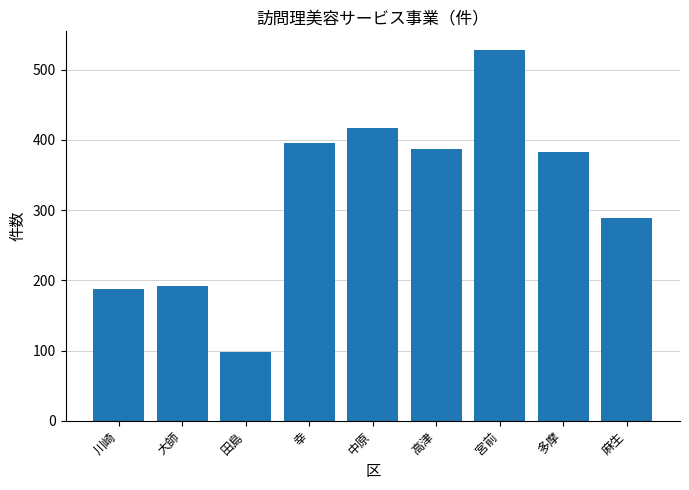

Reading left to right, transcribe all the data shown in this chart.

川崎=188	大師=192	田島=98	幸=396	中原=417	高津=387	宮前=528	多摩=382	麻生=289